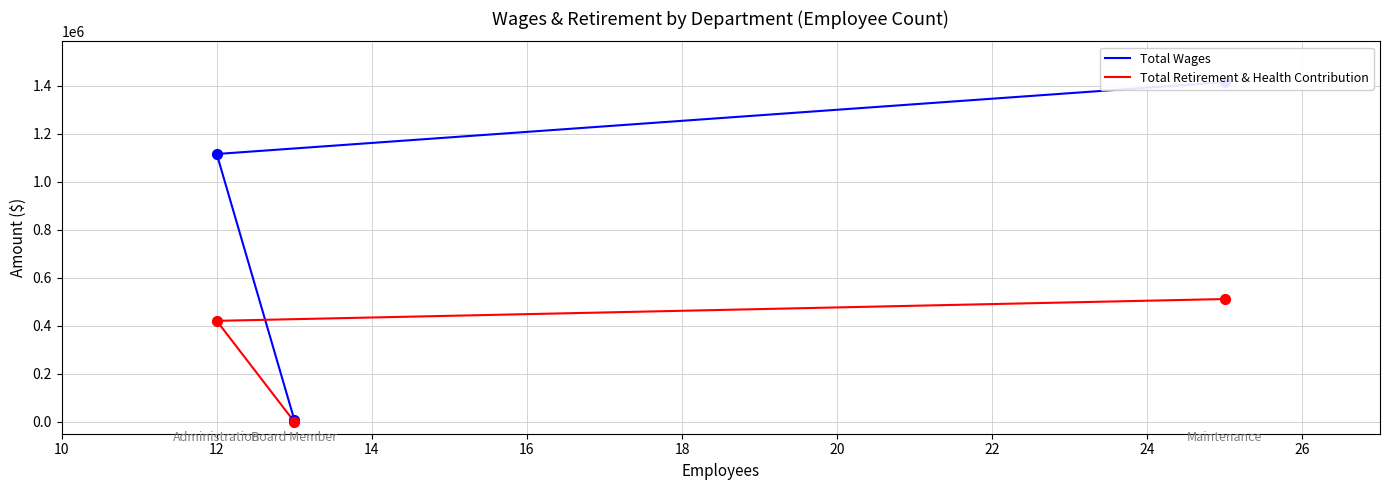

Is the value of Total Wages at 10 greater than the value of Total Retirement & Health Contribution at 12?

Yes